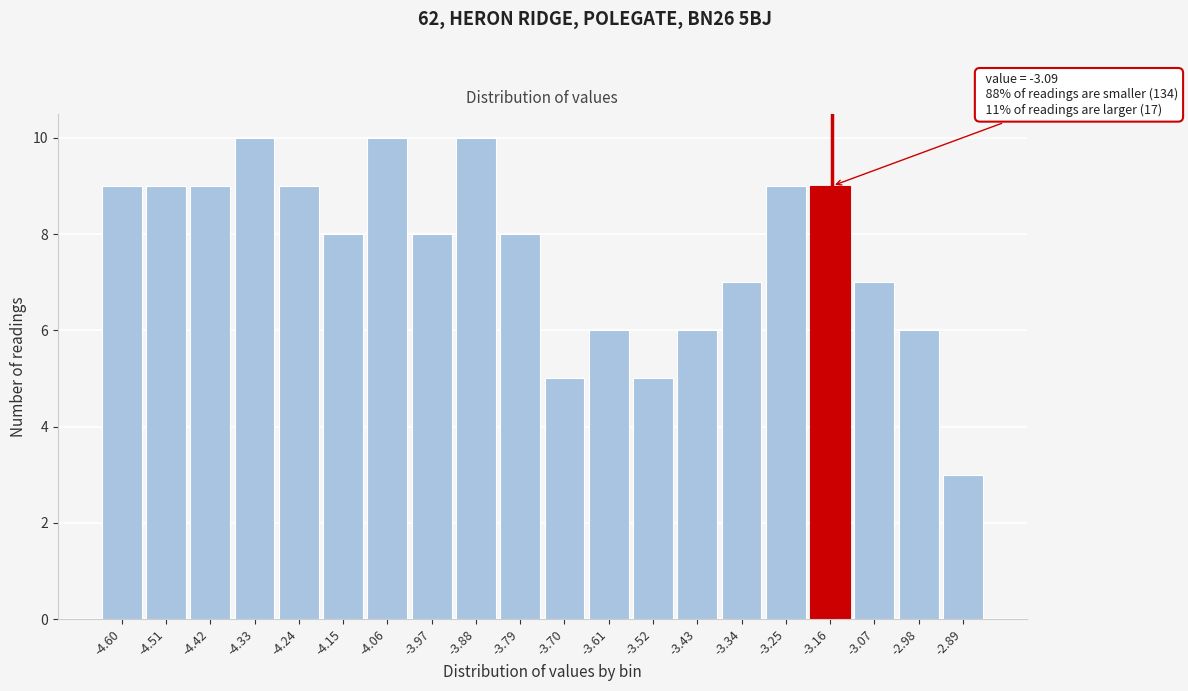

Reading right to left, transcribe all the data shown in this chart.

-2.89=3	-2.98=6	-3.07=7	-3.16=9	-3.25=9	-3.34=7	-3.43=6	-3.52=5	-3.61=6	-3.70=5	-3.79=8	-3.88=10	-3.97=8	-4.06=10	-4.15=8	-4.24=9	-4.33=10	-4.42=9	-4.51=9	-4.60=9